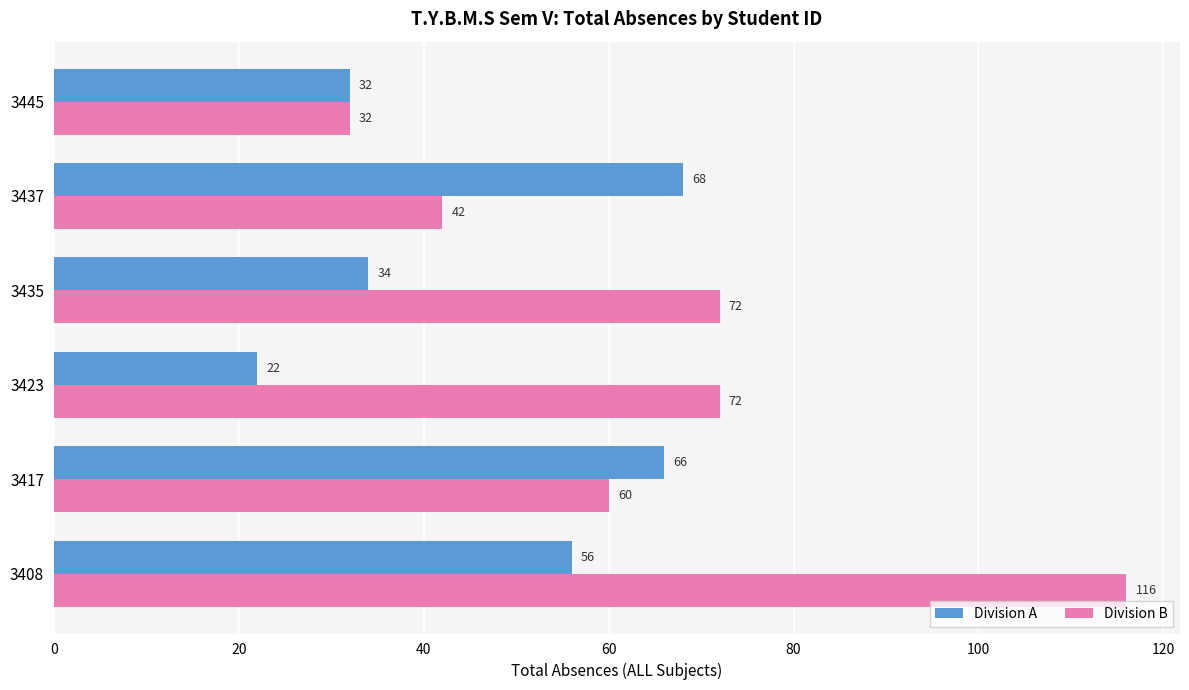

What is the minimum value for Division B?

32